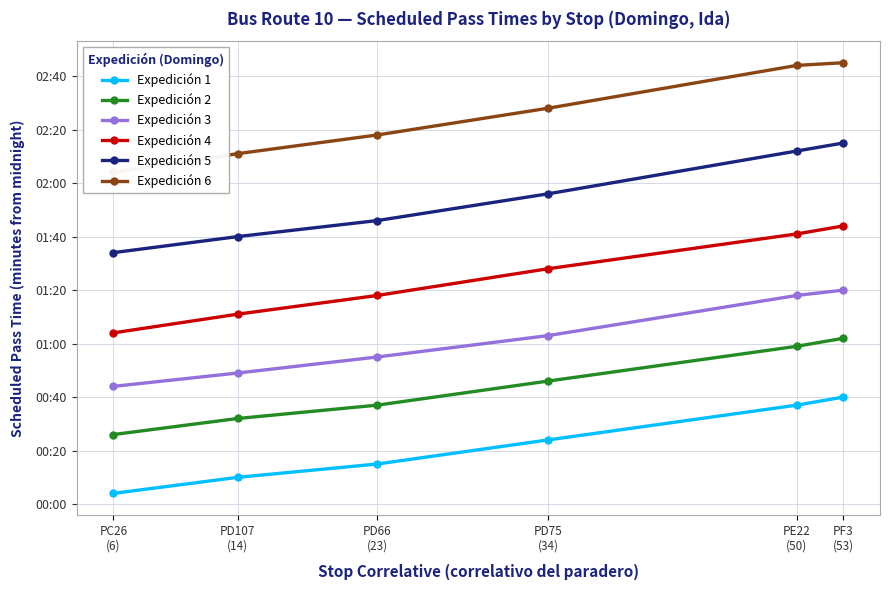

What is the difference between the Expedición 5 values at PC26
(6) and PD75
(34)?

22